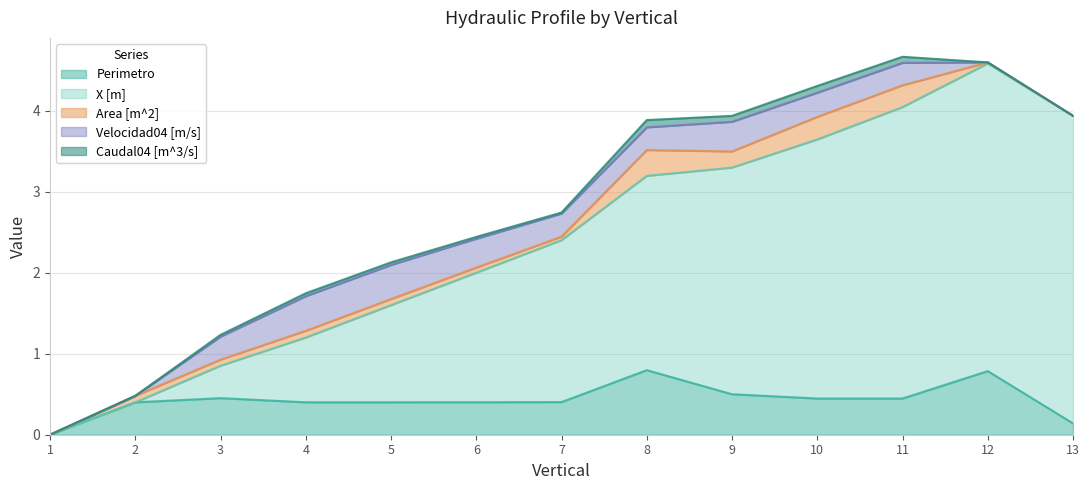

The Perimetro series shows 0.0 at 1. True or false?

True